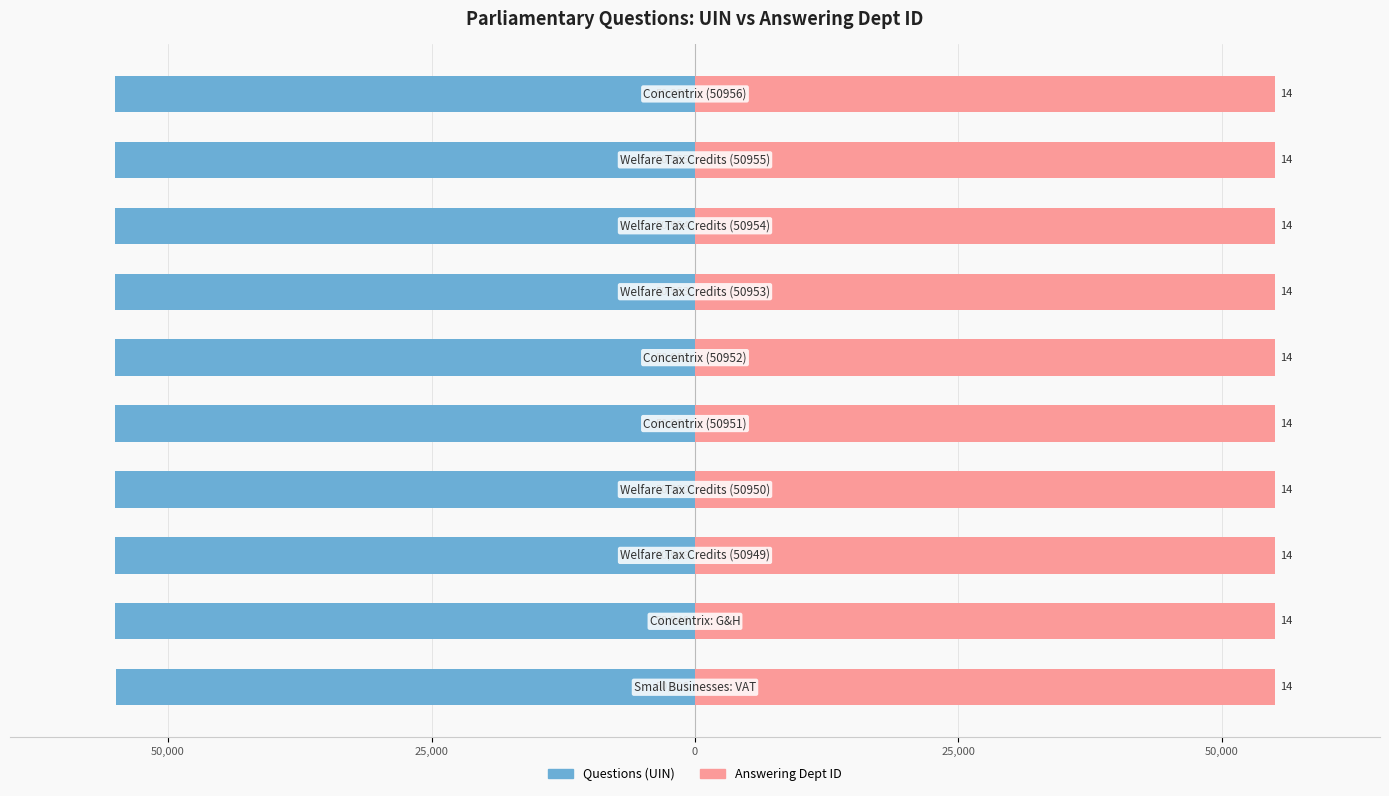

Is it true that Questions (UIN) equals -54992.4 at 0?

True